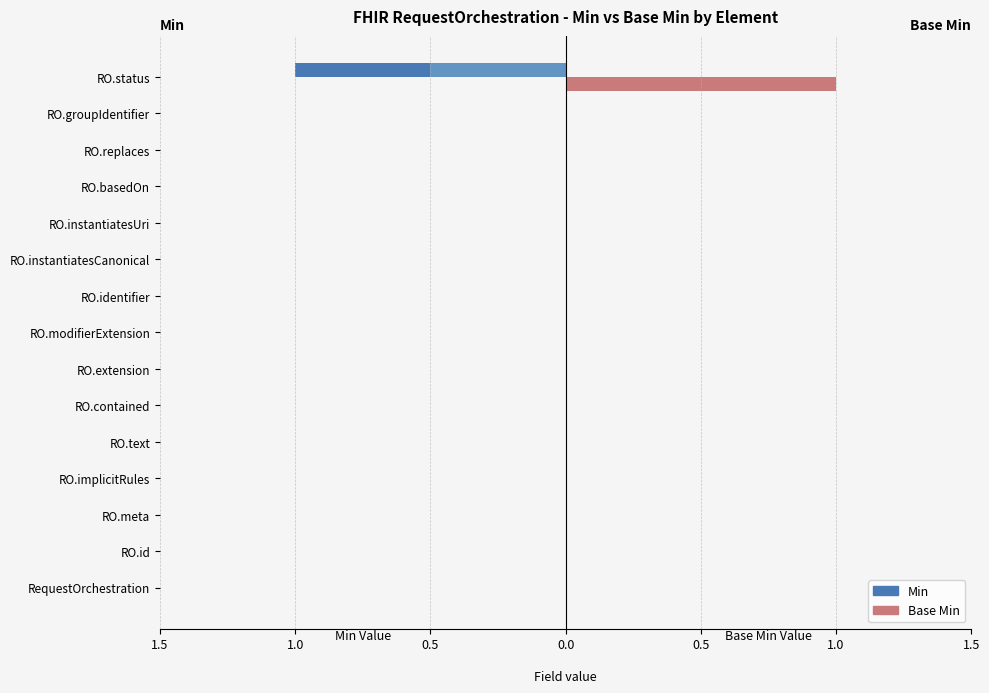

Rank the series by their average value, from highest to lowest.

Base Min, Min